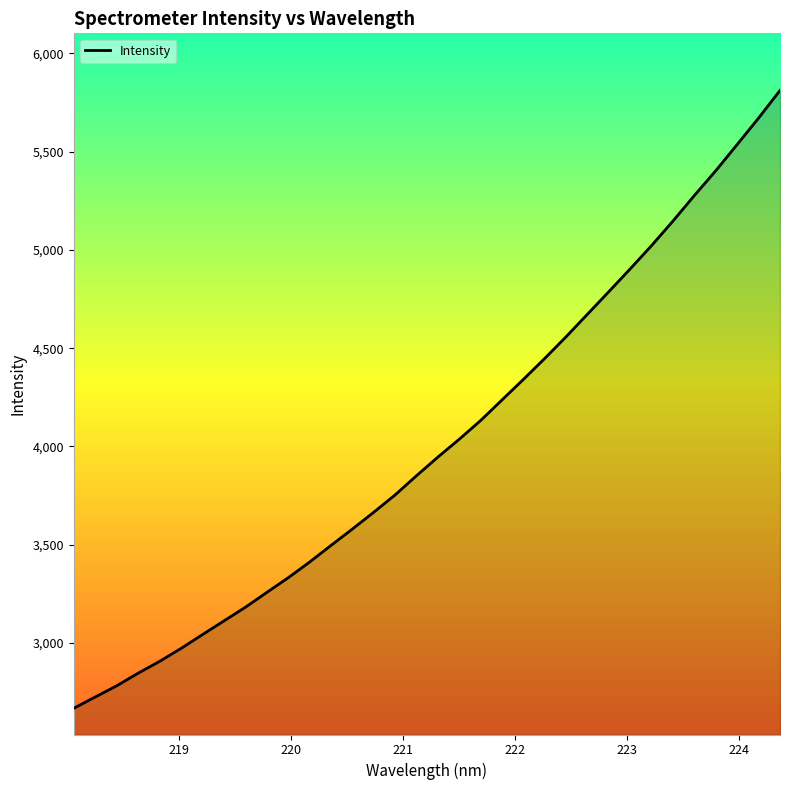

What is the maximum value shown in the chart?

5811.4